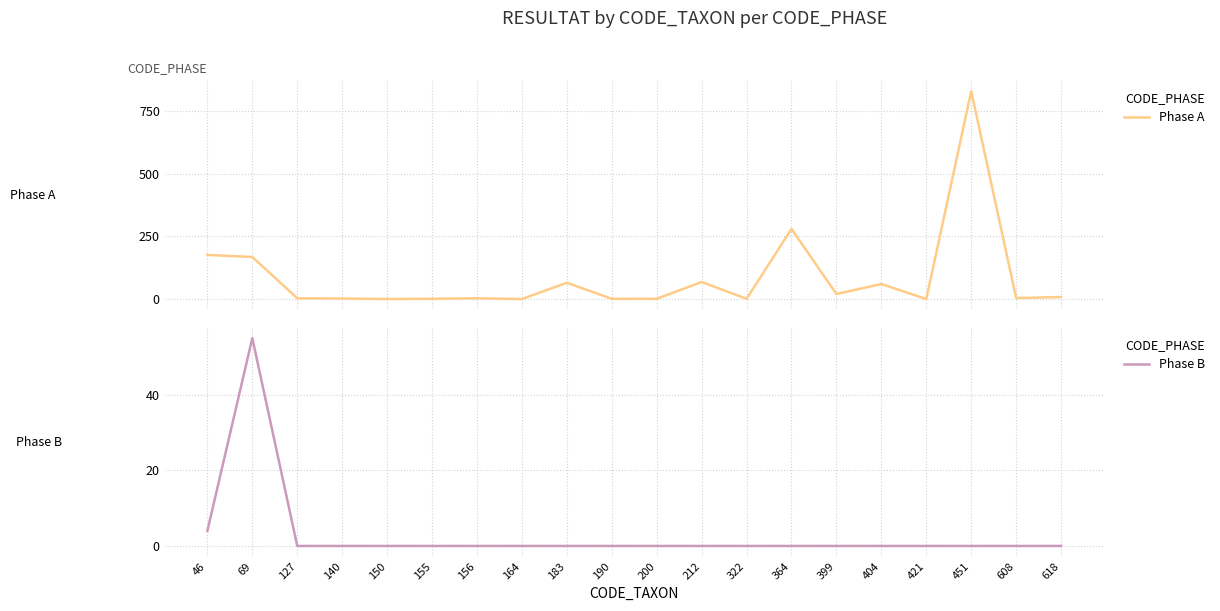

What is the difference between the maximum and second lowest values in the Phase B series?

55